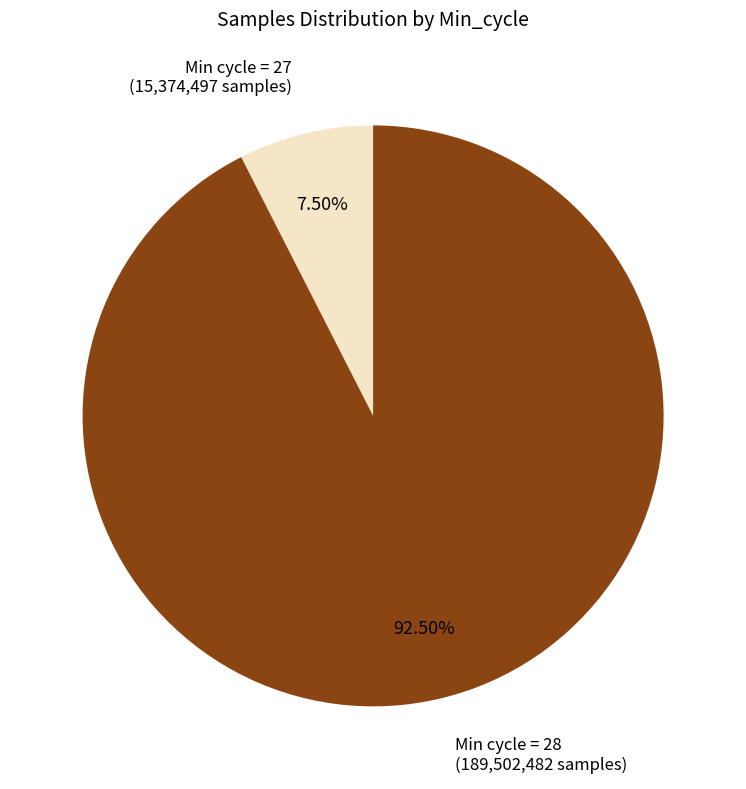

Count the number of slices in the pie.

2